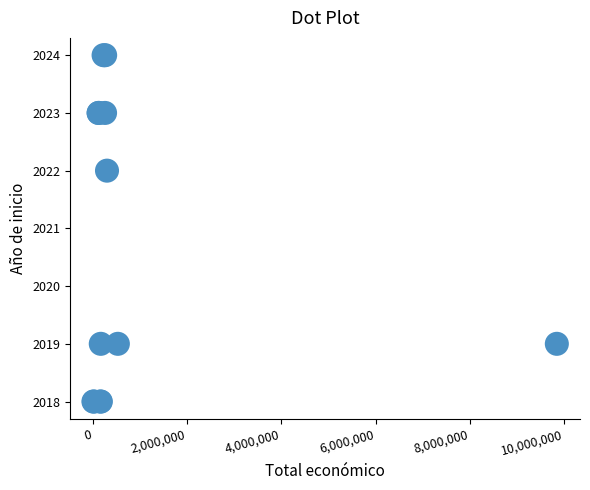

What Y value in the scatter plot is closest to 2021?

2022